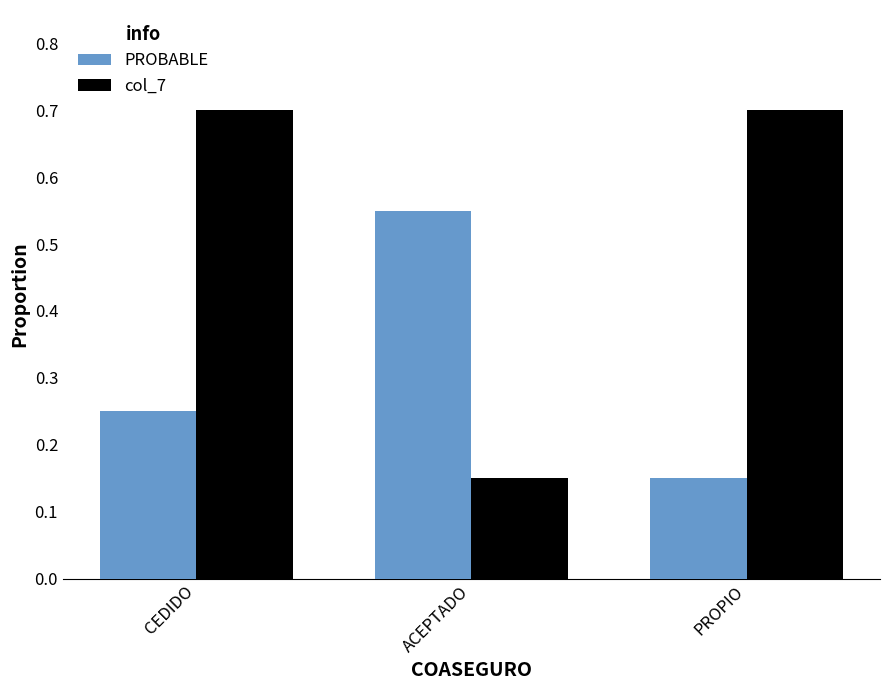

Is it true that col_7 equals 0.0 at ACEPTADO?

False